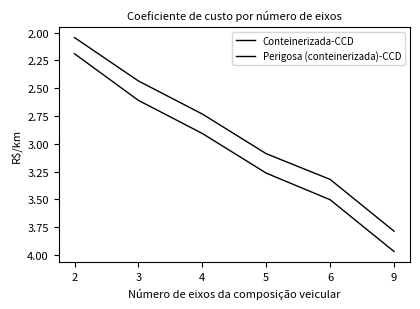

List the series in order of their peak value, lowest first.

Conteinerizada-CCD, Perigosa (conteinerizada)-CCD